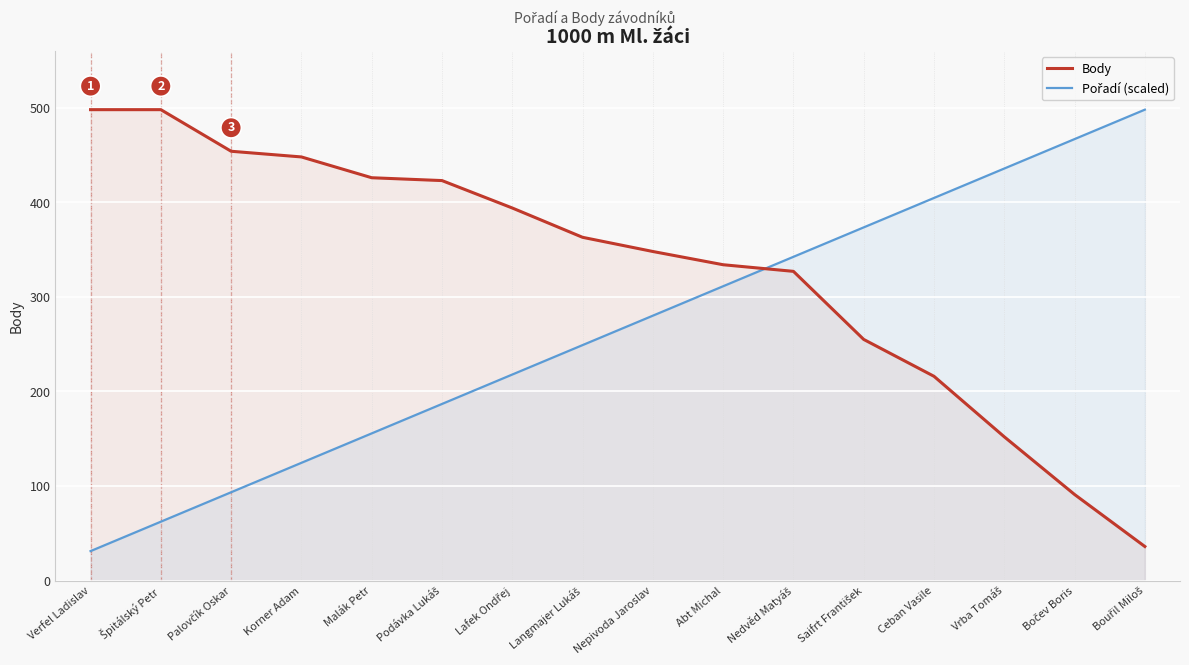

Is it true that Pořadí (scaled) equals 85.0 at Špitálský Petr?

False